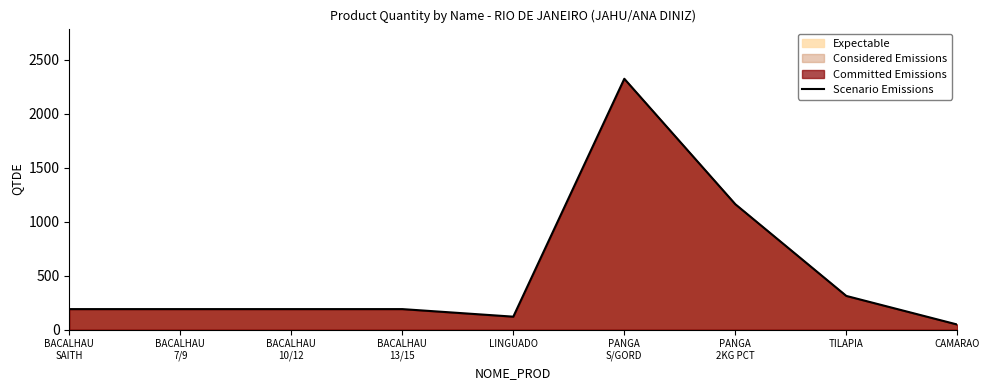

What is the value of the 5th point from the left?

120.0